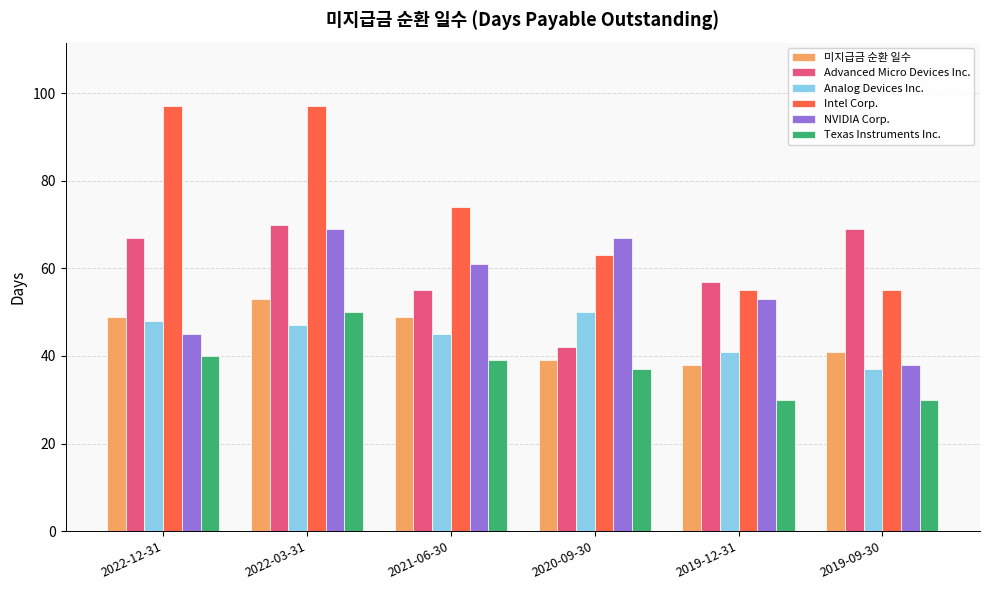

How many categories are shown in the chart?

6